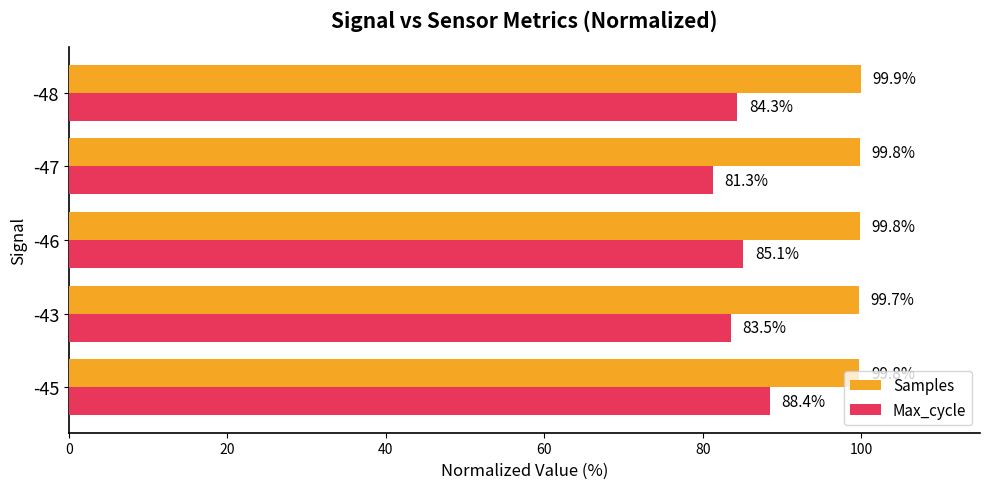

Which category has the highest value in the Samples series?

-48